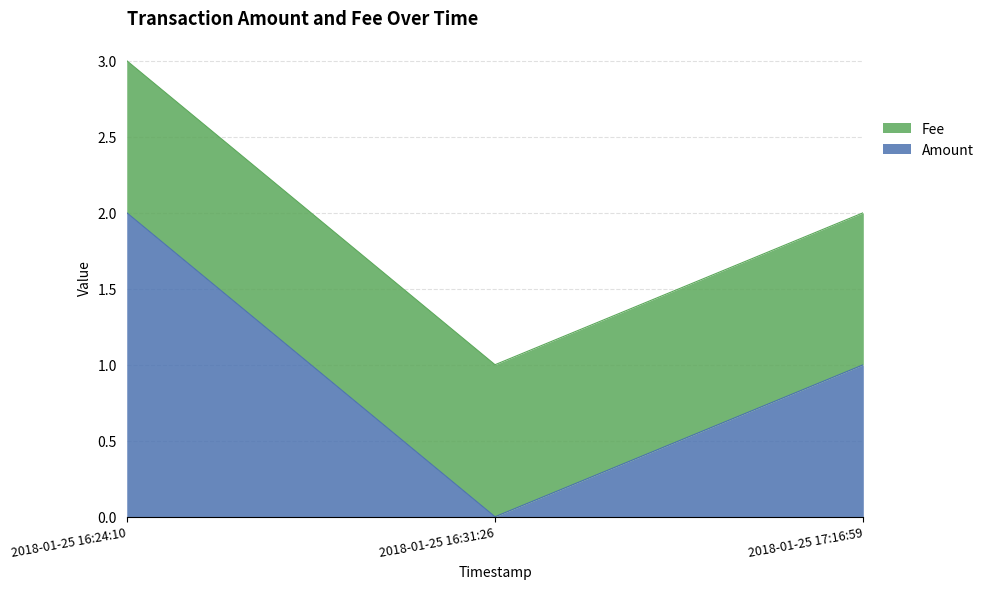

How many lines are shown in the chart?

2